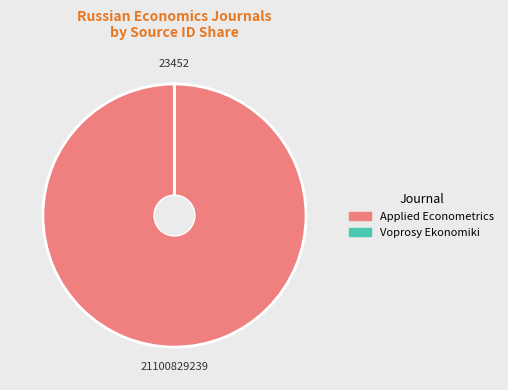

What is the largest slice in the pie chart?

Applied Econometrics